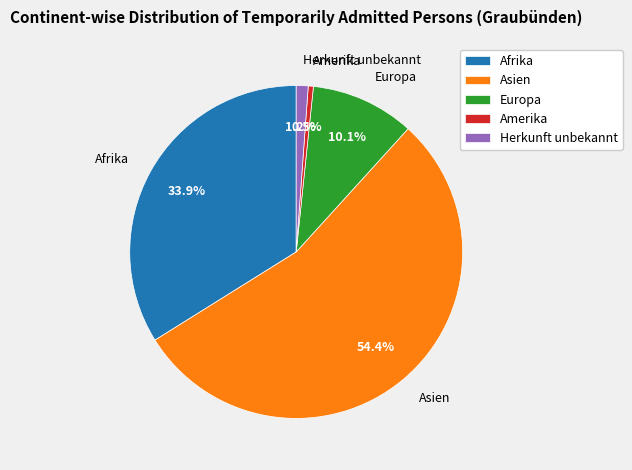

Which category has the biggest portion of the pie?

Asien